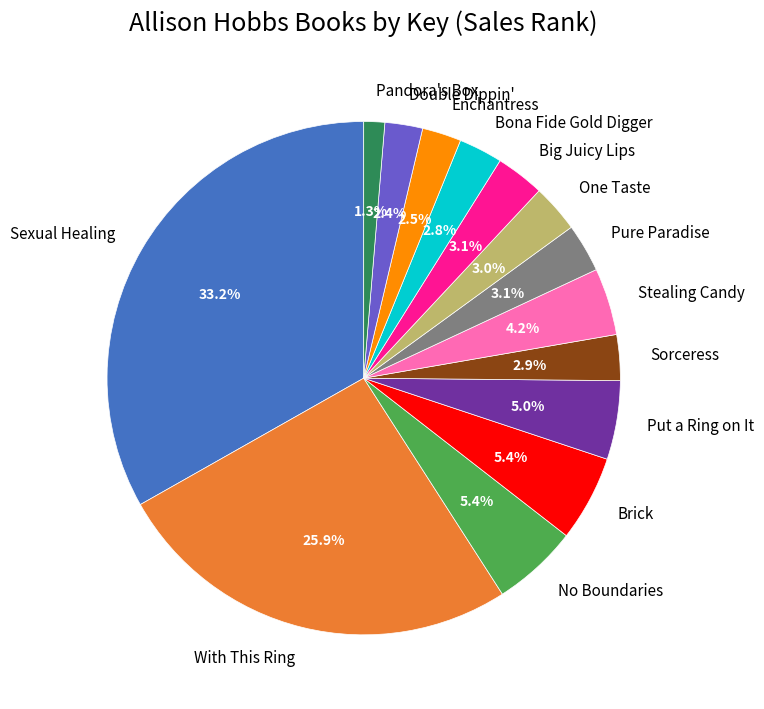

How many slices are in this pie chart?

14